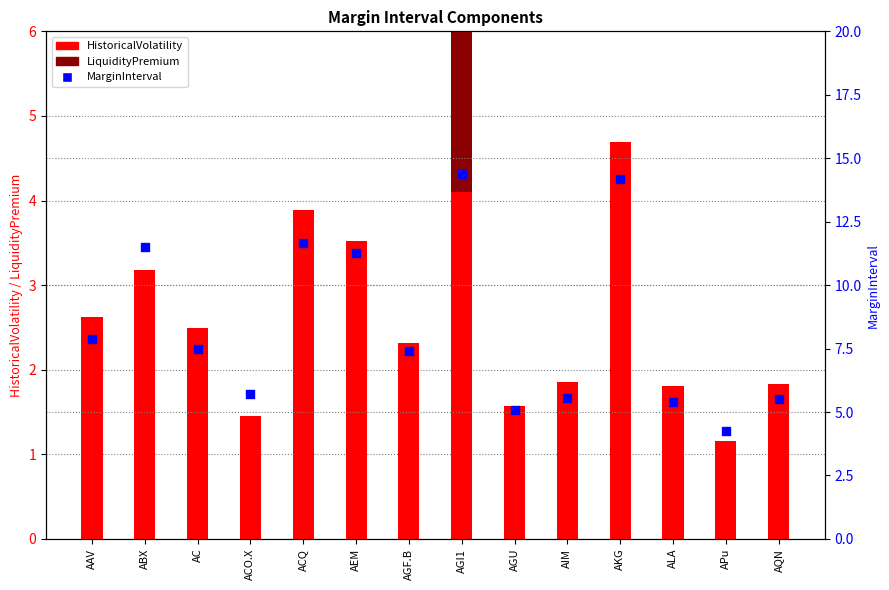

Which series contains the highest Y value?

MarginInterval